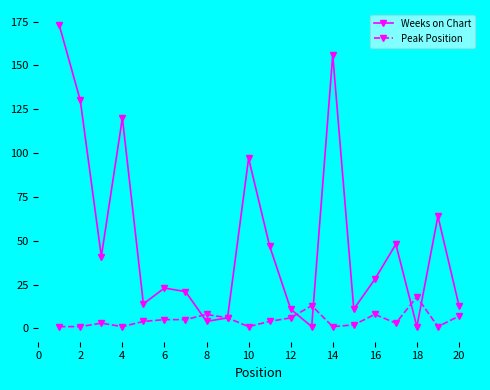

What is the sum of all Peak Position values?

98